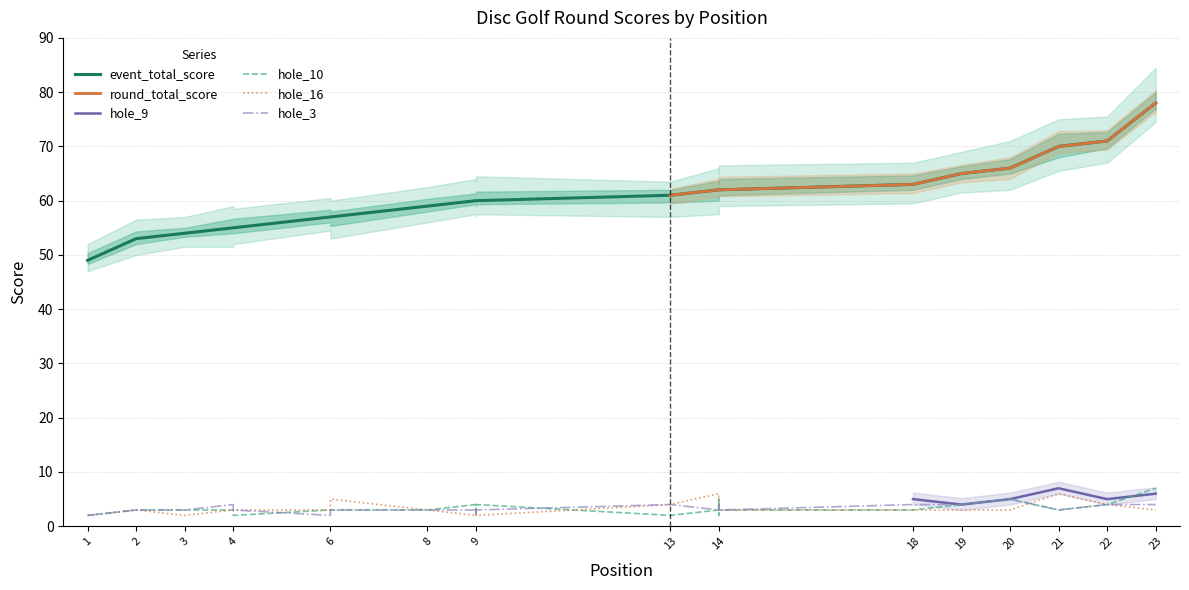

What is the total value across all series at 9?

69